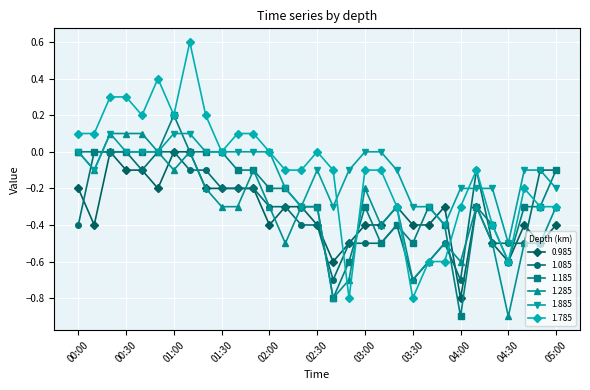

Which series has the largest range (max minus min)?

1.785